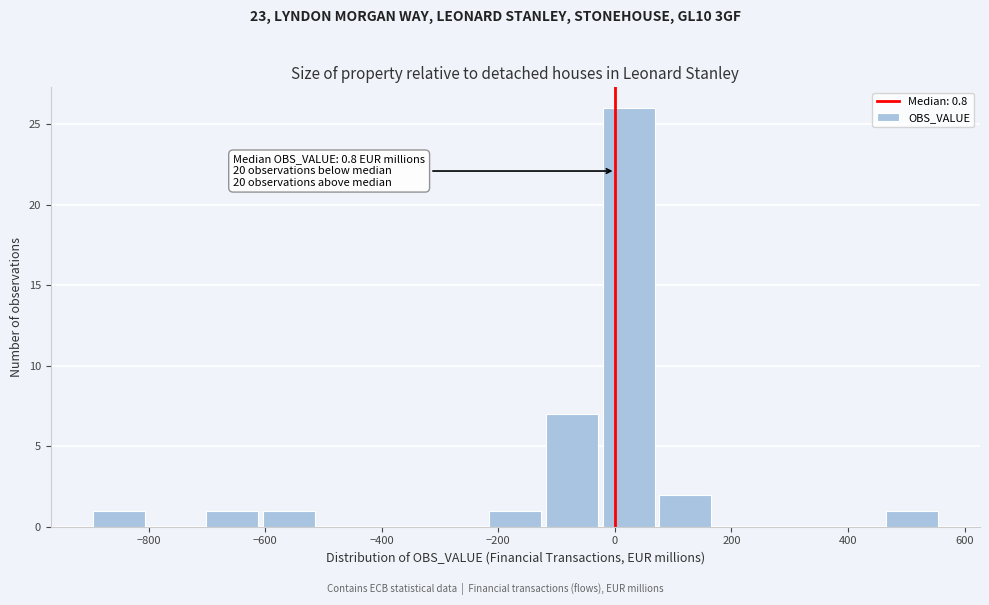

Which range on the x-axis has the tallest bar?

-20 to 80